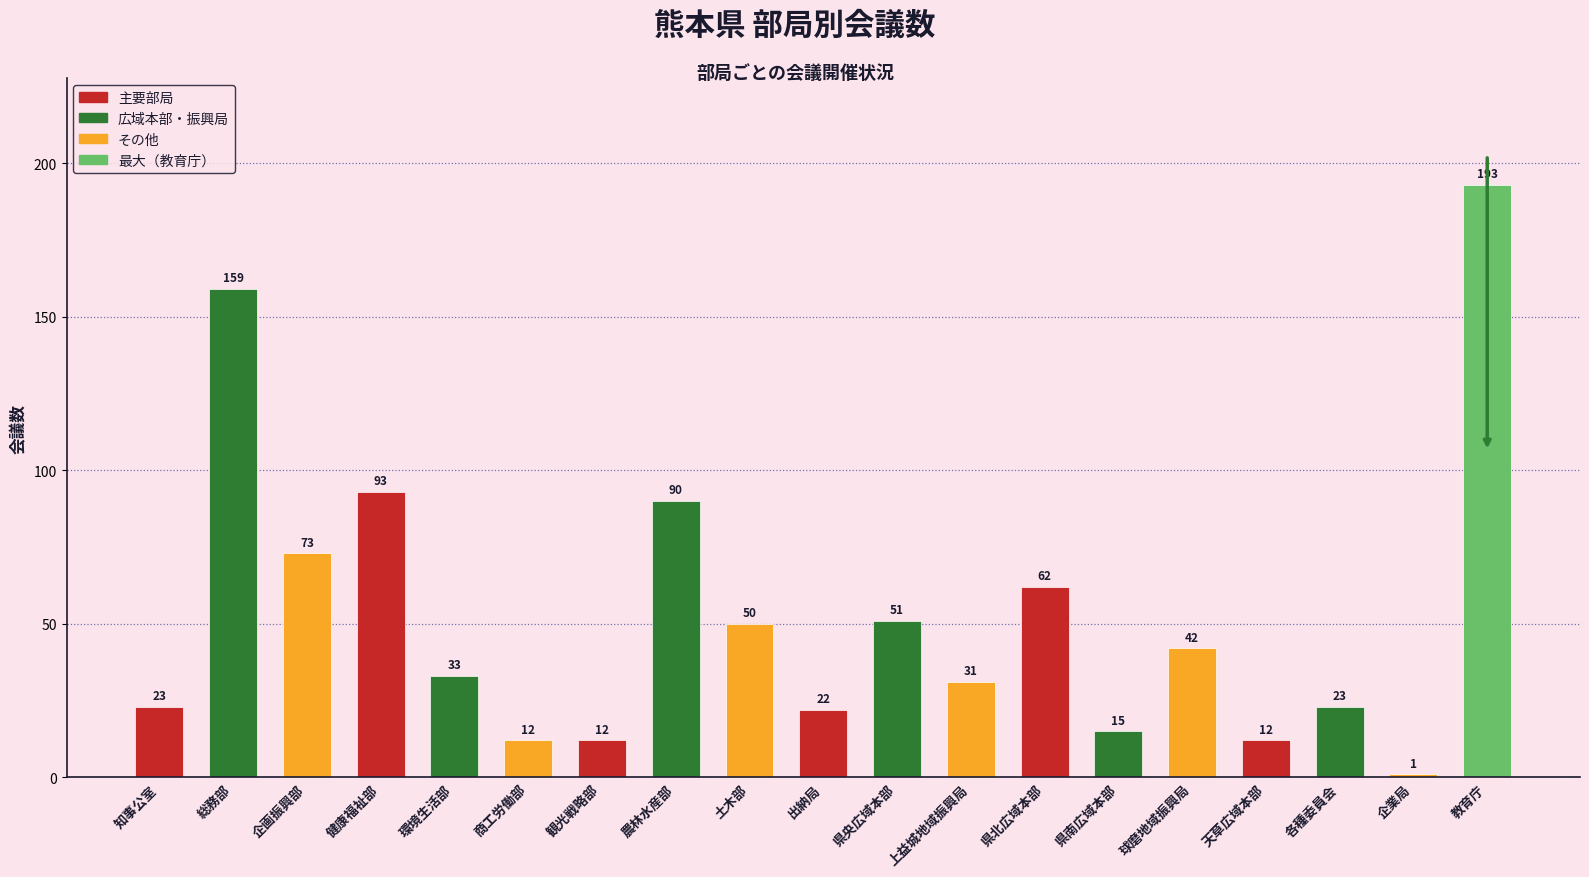

True or false: the data shows 1 at 企業局.

True